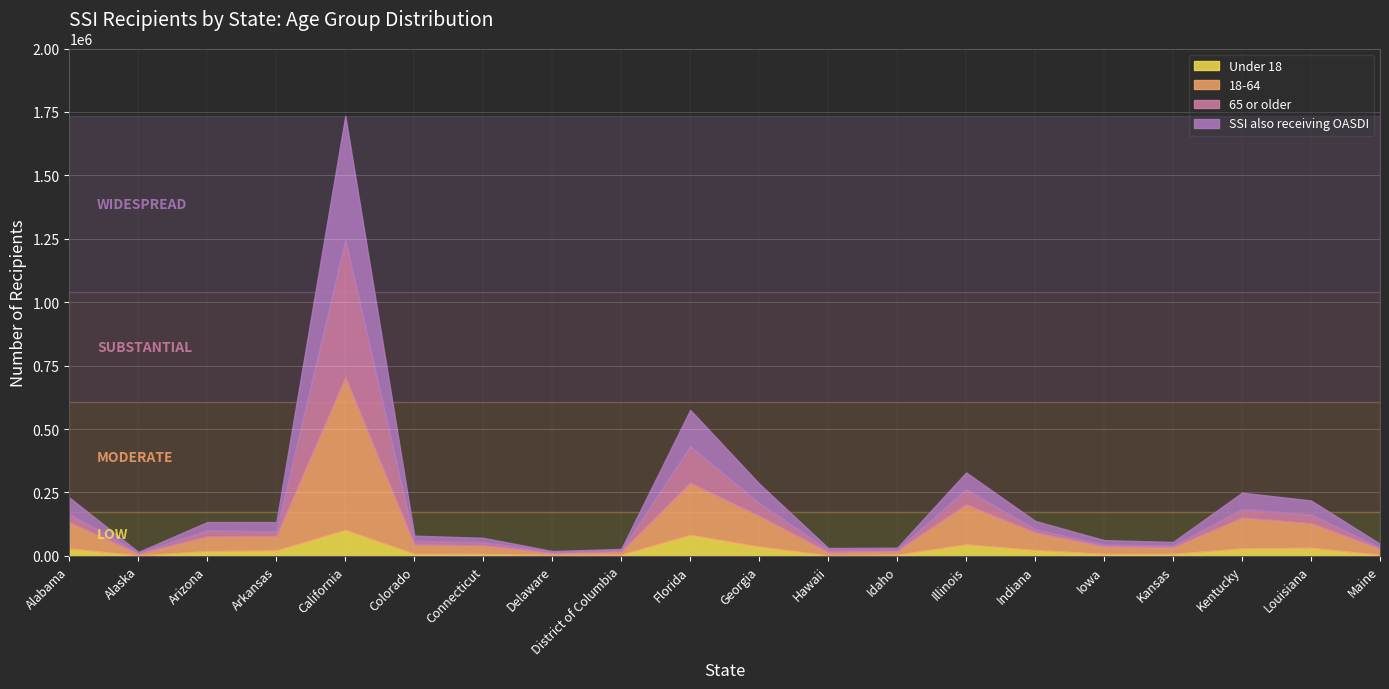

Rank the series at Kentucky from highest to lowest value.

18-64, SSI also receiving OASDI, 65 or older, Under 18